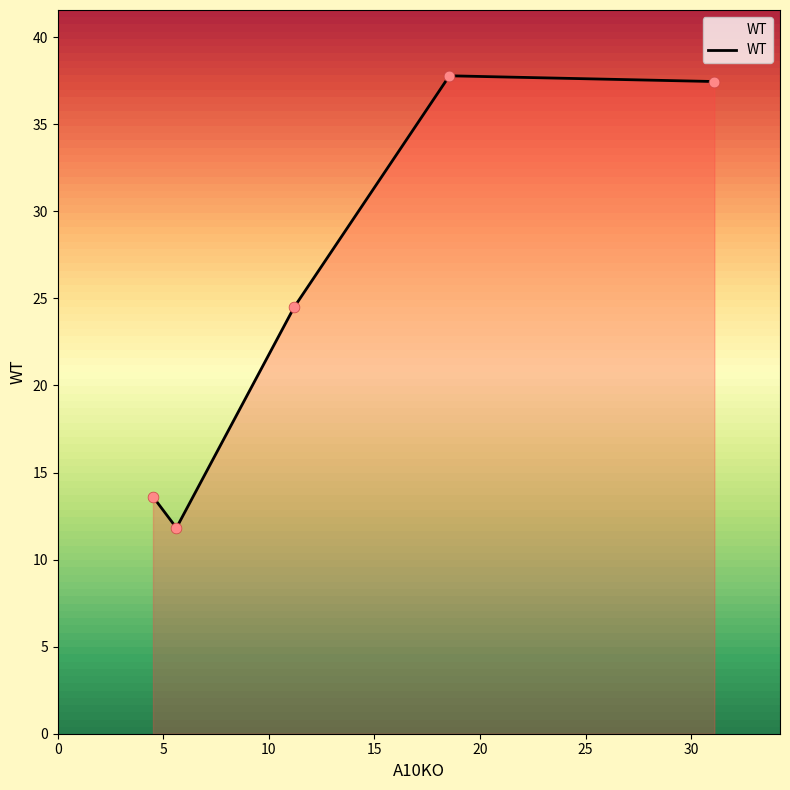

How many interior local valleys (lower than both neighbors) does the data have?

1